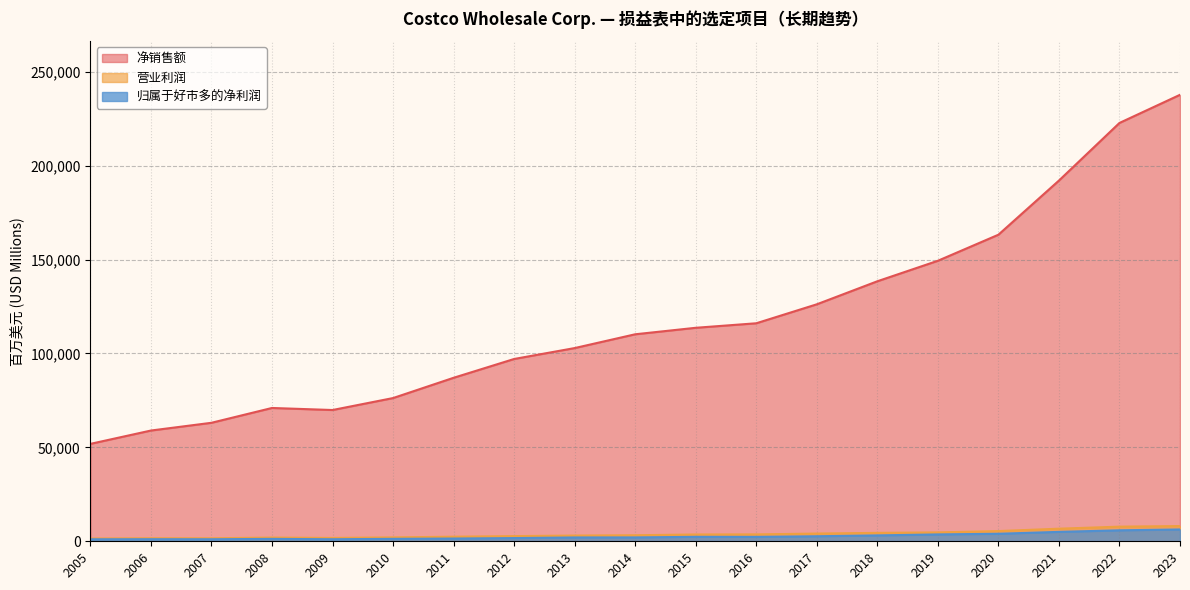

At how many categories does at least one series exceed 94401?

12